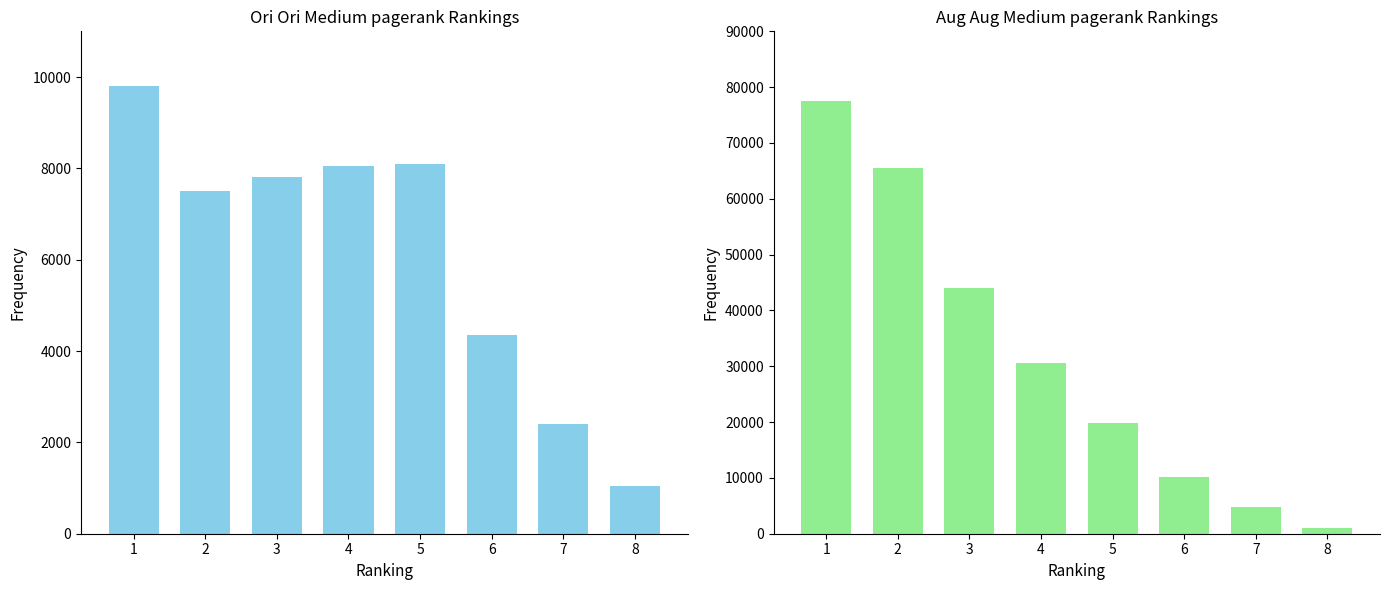

What is the difference between the Ori Ori values at 4 and 2?

550